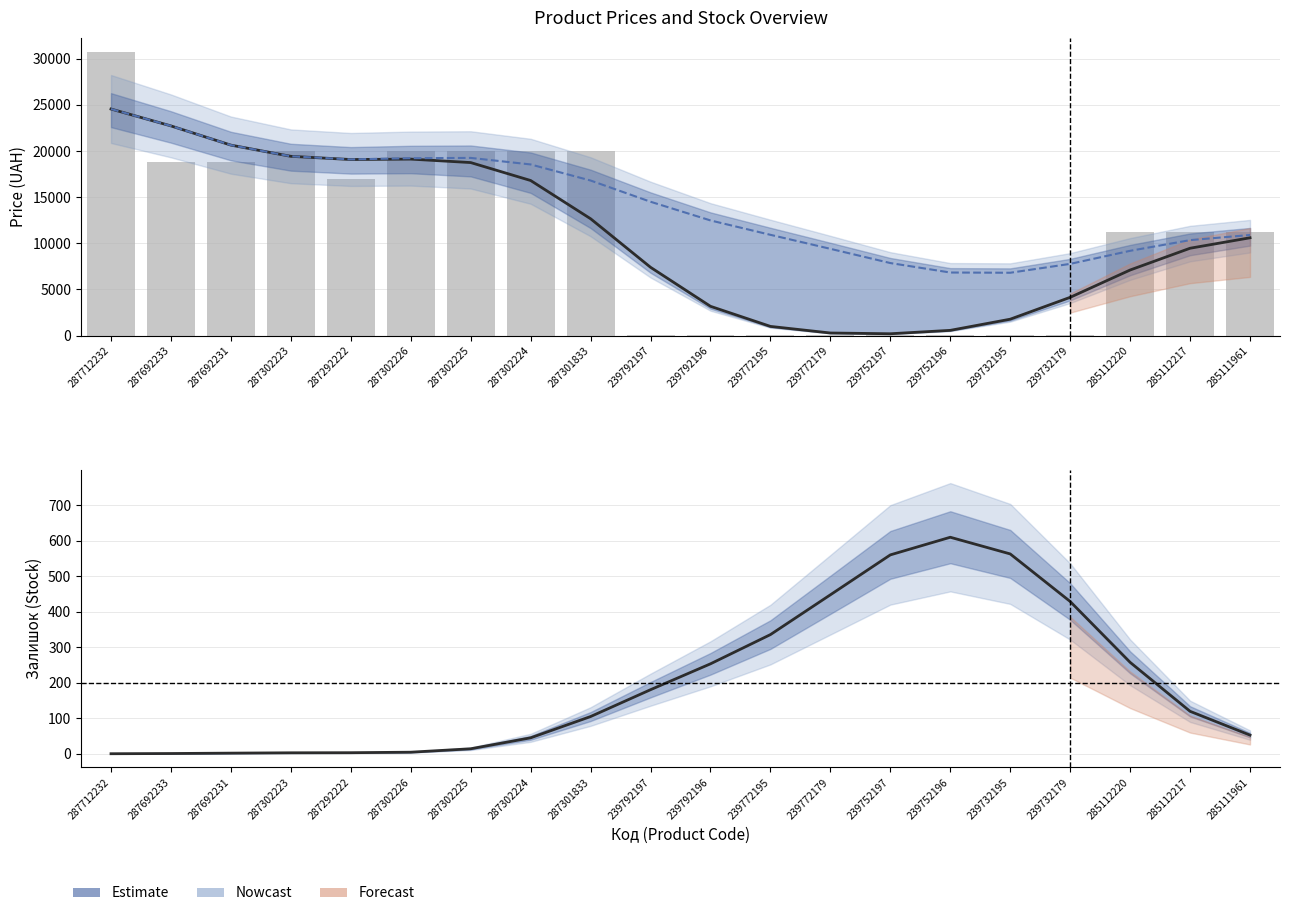

Which category has the highest value in the Залишок series?

239752196